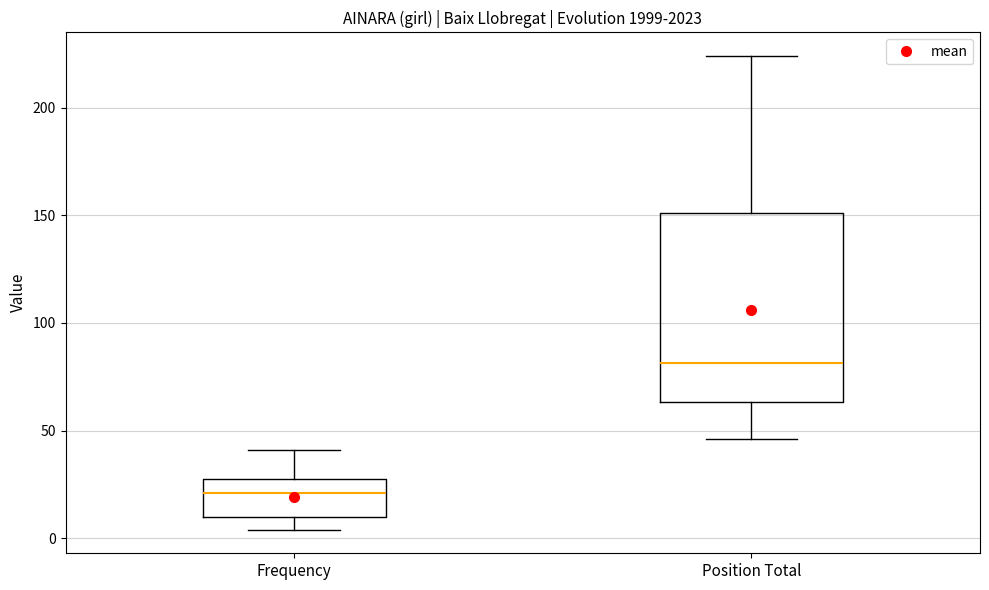

Which box has the highest median line?

Position Total